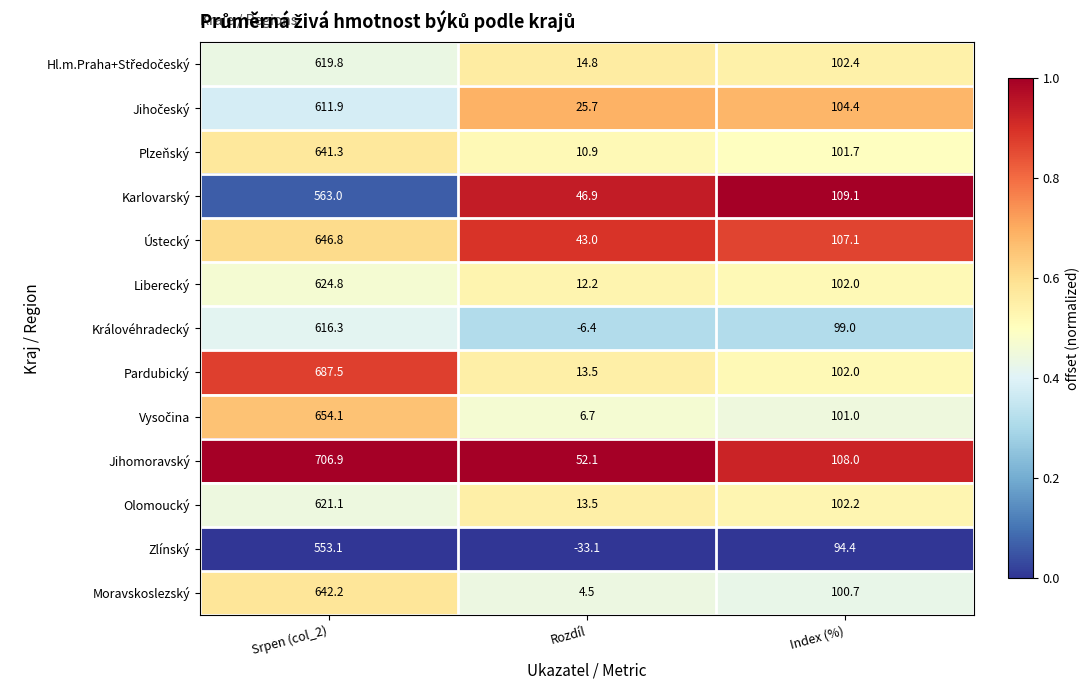

Which label corresponds to the smallest value in the chart?

Rozdíl